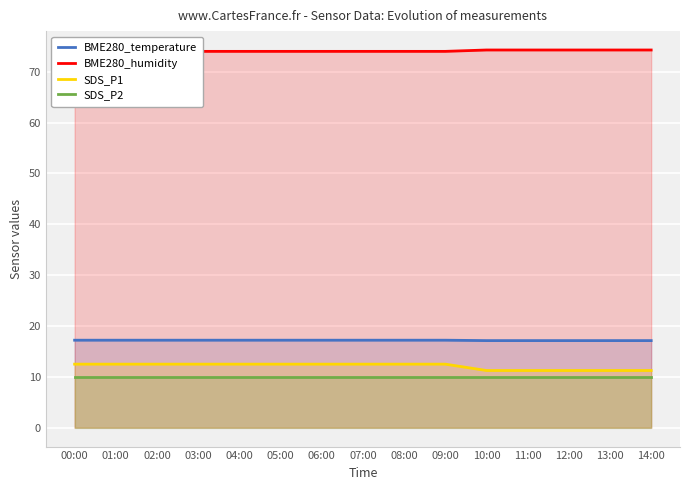

How many data points in SDS_P1 are above 12?

10